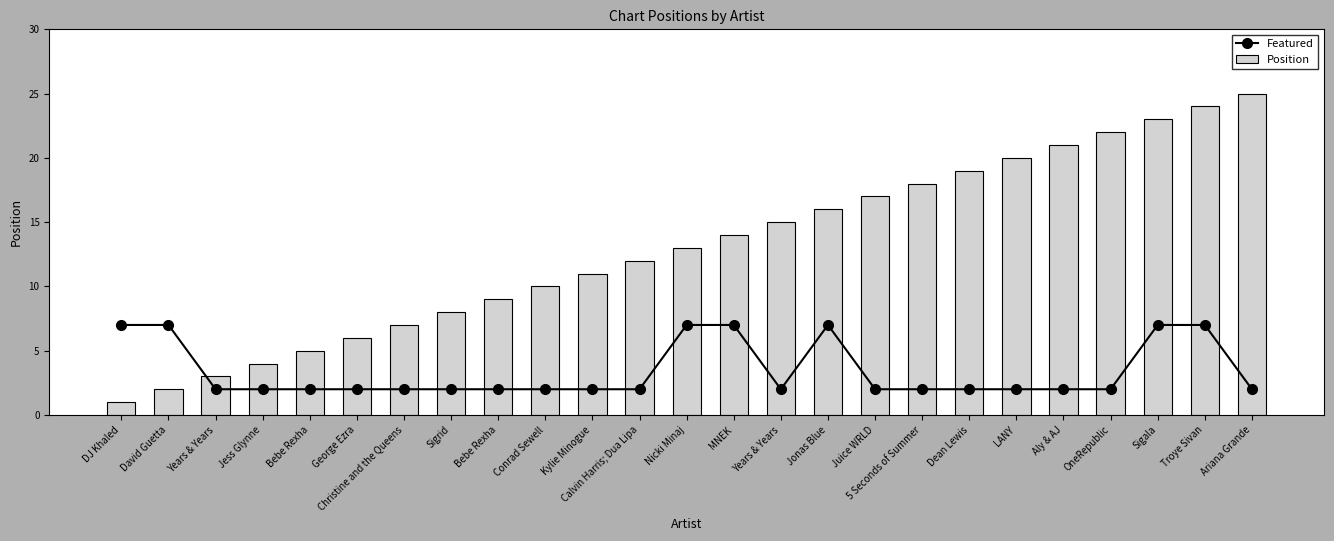

Is it true that Featured equals 2 at Aly & AJ?

True